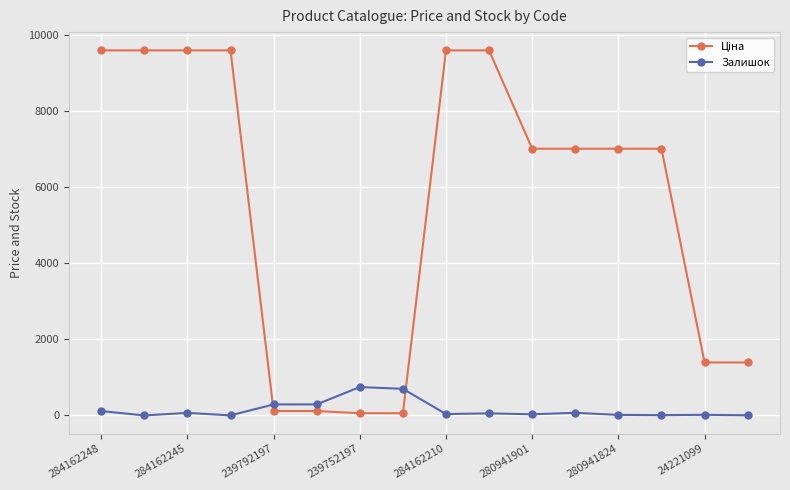

True or false: Залишок has more than 0 points higher than both neighbors.

True